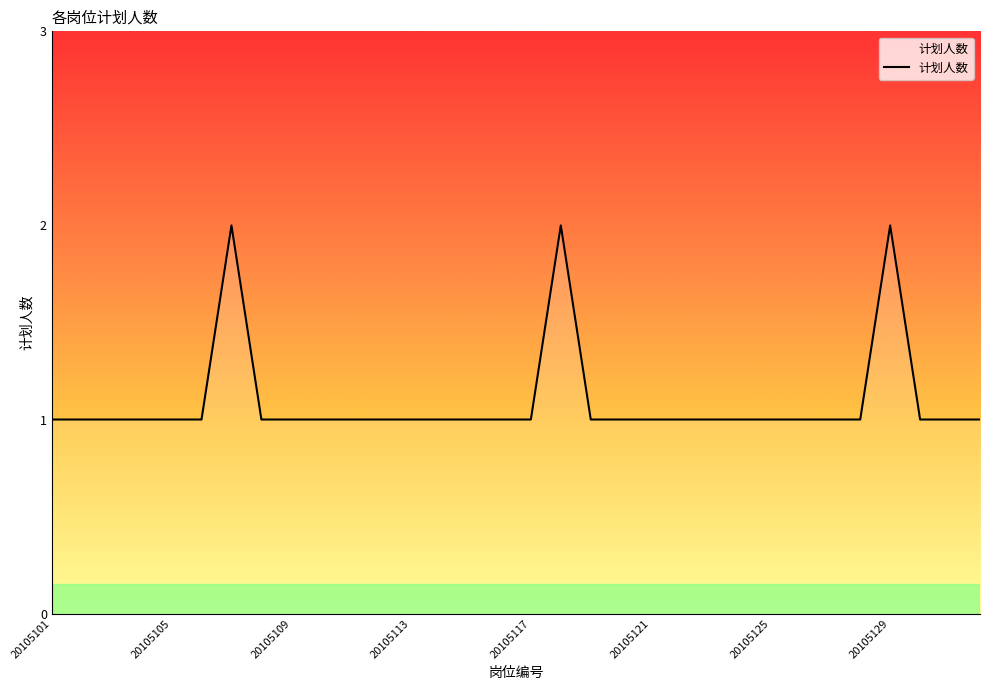

Rank the categories by value from highest to lowest.

20105107, 20105118, 20105129, 20105101, 20105102, 20105103, 20105104, 20105105, 20105106, 20105108, 20105109, 20105110, 20105111, 20105112, 20105113, 20105114, 20105115, 20105116, 20105117, 20105119, 20105120, 20105121, 20105122, 20105123, 20105124, 20105125, 20105126, 20105127, 20105128, 20105130, 20105131, 20105132